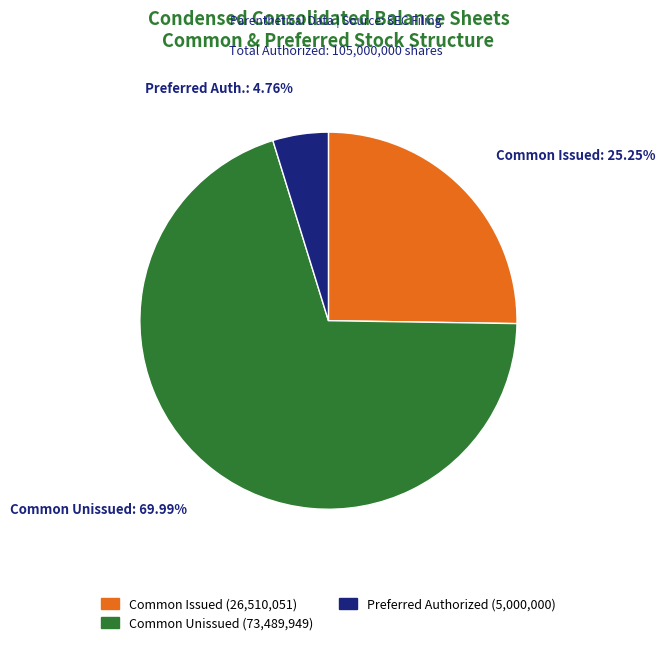

Count the number of slices in the pie.

3